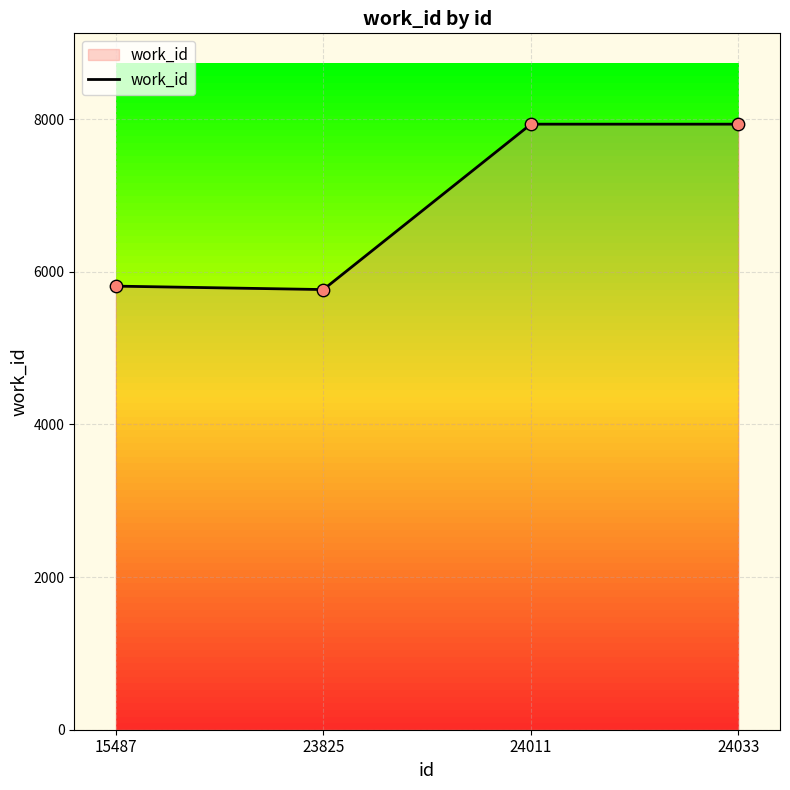

What is the ratio of the value at 15487 to the value at 24011?

0.7